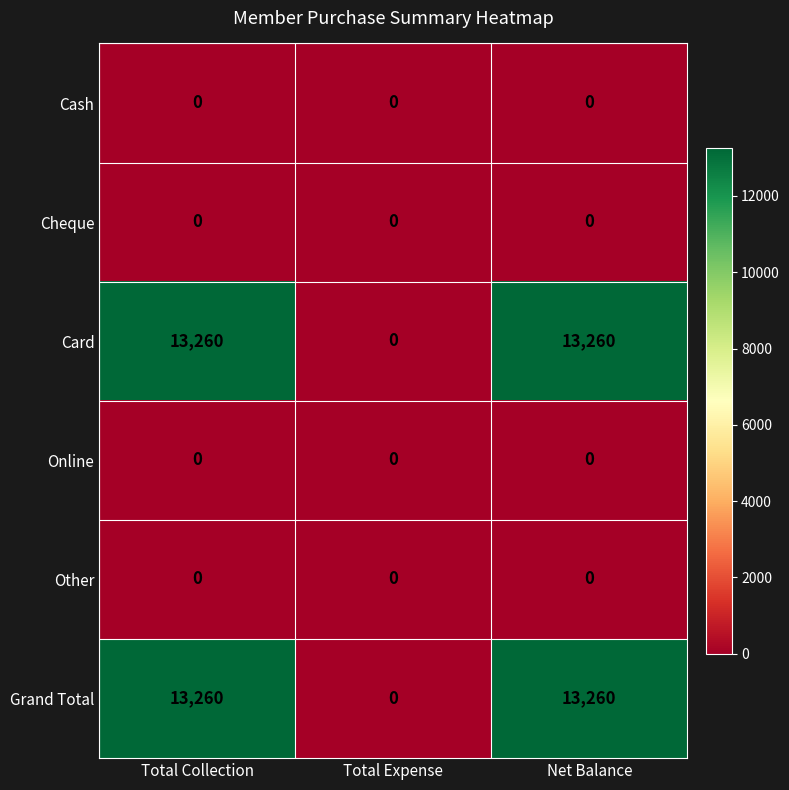

What is the sum of the Grand Total values at Total Collection and Net Balance?

26520